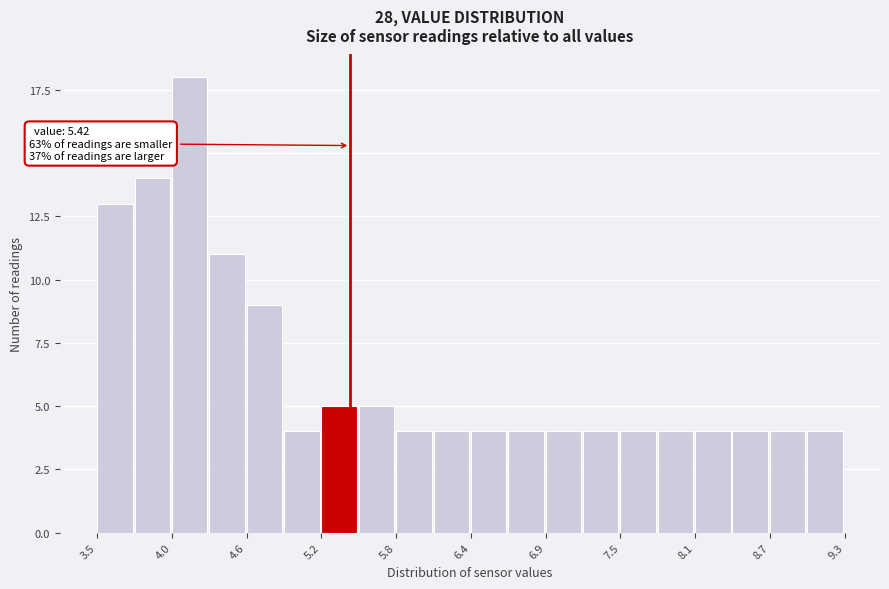

Read against the x-axis, roughly where is the centre of the tallest bar?

4.2